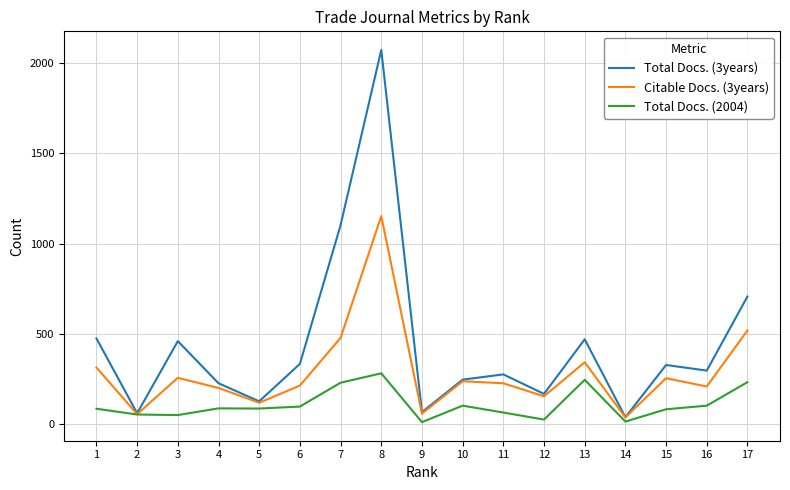

What is the minimum value for Total Docs. (3years)?

39